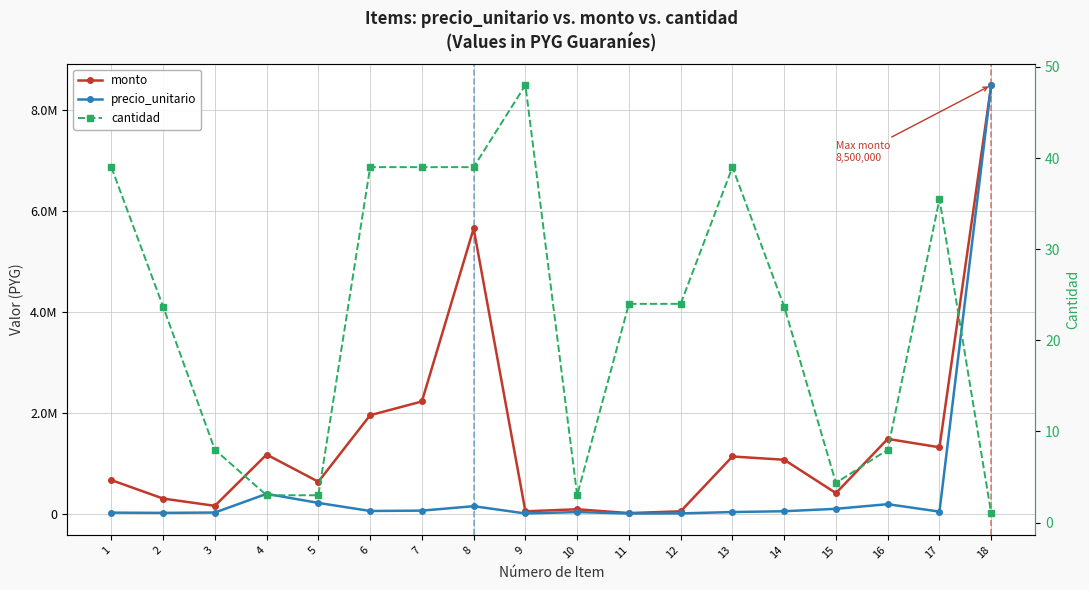

What is the value of the precio_unitario point at the 3rd from the left?

19000.0